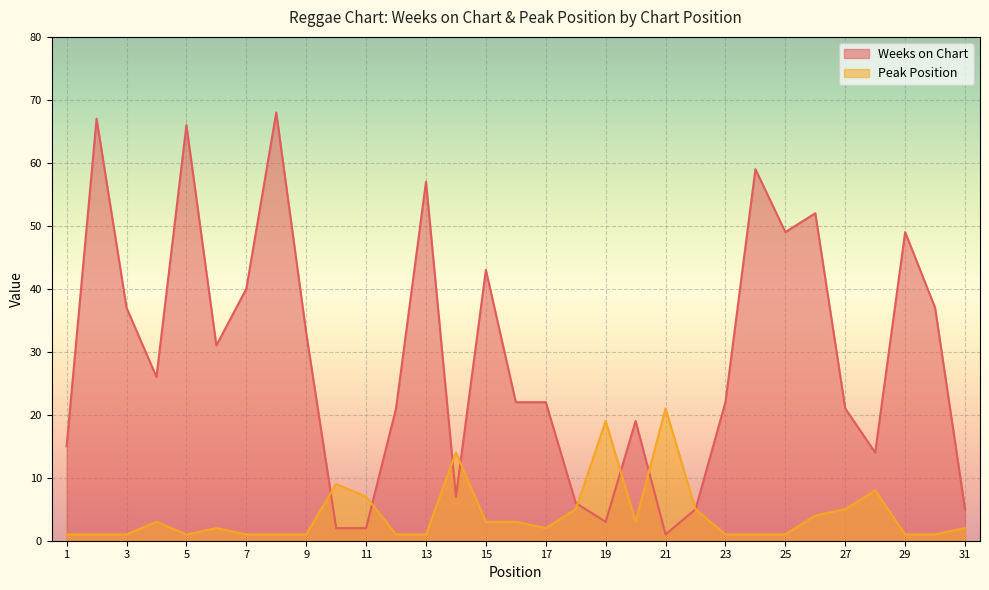

Rank the series at 10 from lowest to highest value.

Weeks on Chart, Peak Position